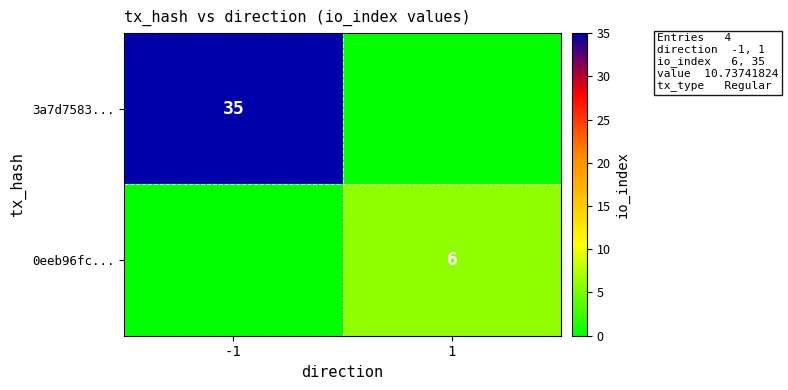

How many distinct data groups are displayed?

2